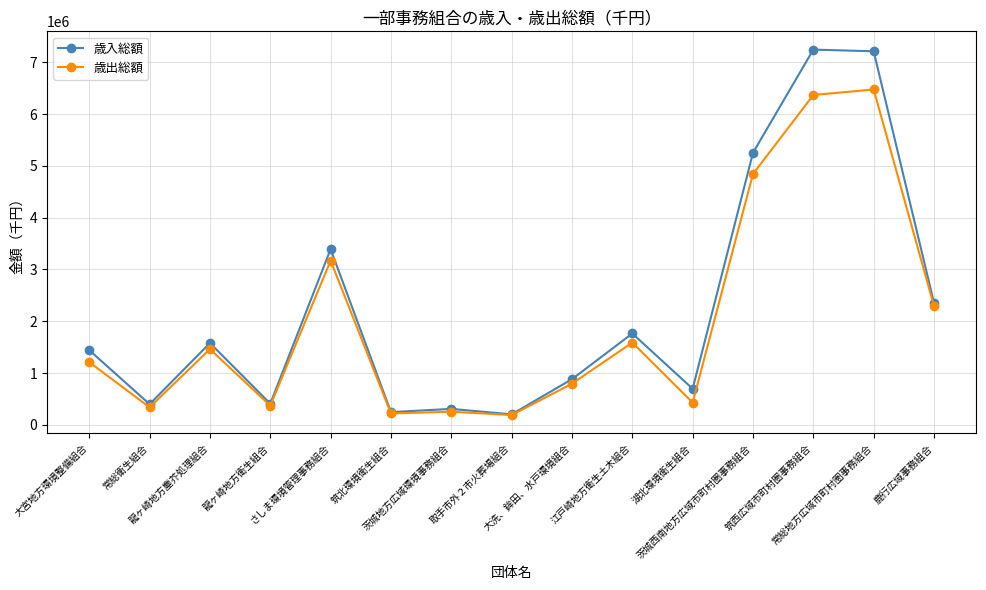

What is the smallest value displayed?

187690